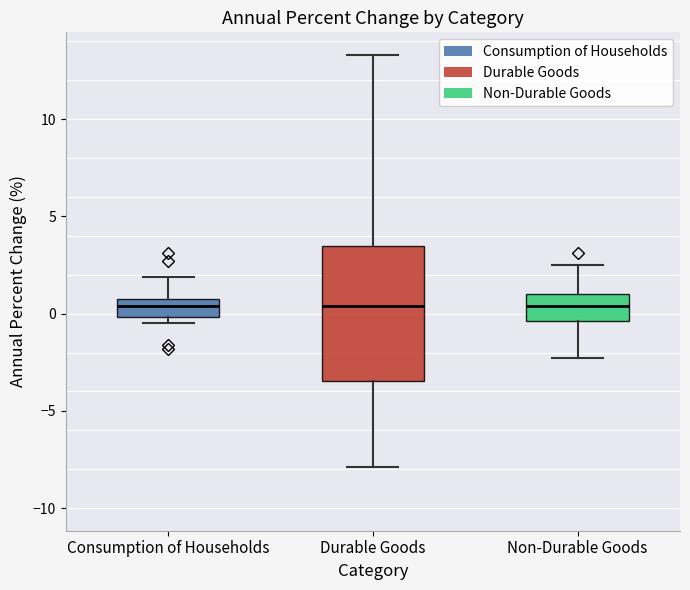

Reading left to right, transcribe this box plot: for each box, give where its median line is, the range the box spans, and where its two whiskers end, as read against the y-axis. The values are not printed on the chart, so give them approximately, as read against the axis.

Consumption of Households: median 0.5, box 0.0 to 1.0, whiskers -0.5 to 2.0
Durable Goods: median 0.5, box -3.5 to 3.5, whiskers -8.0 to 13.5
Non-Durable Goods: median 0.5, box -0.5 to 1.0, whiskers -2.5 to 2.5